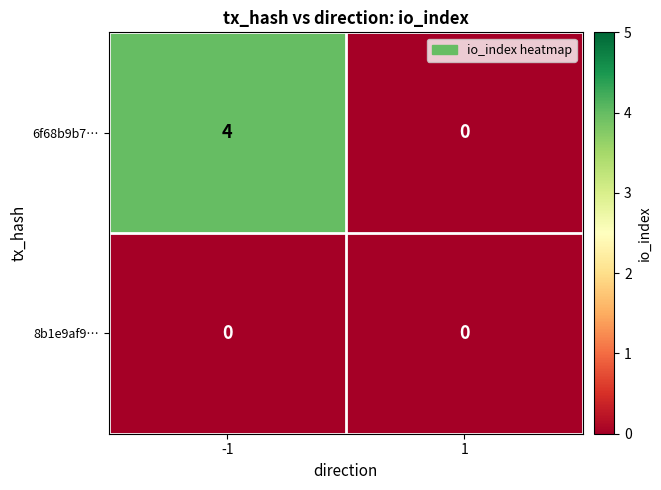

The value of 6f68b9b7… at 1 is 2. True or false?

False